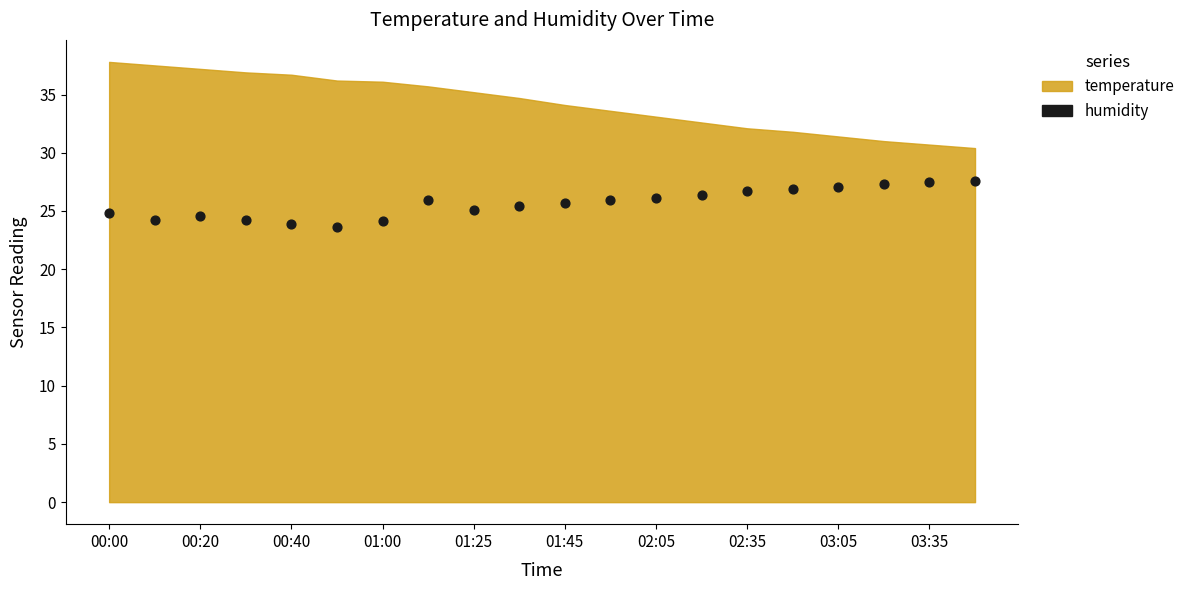

What is the range of Y values (max minus min)?

4.0